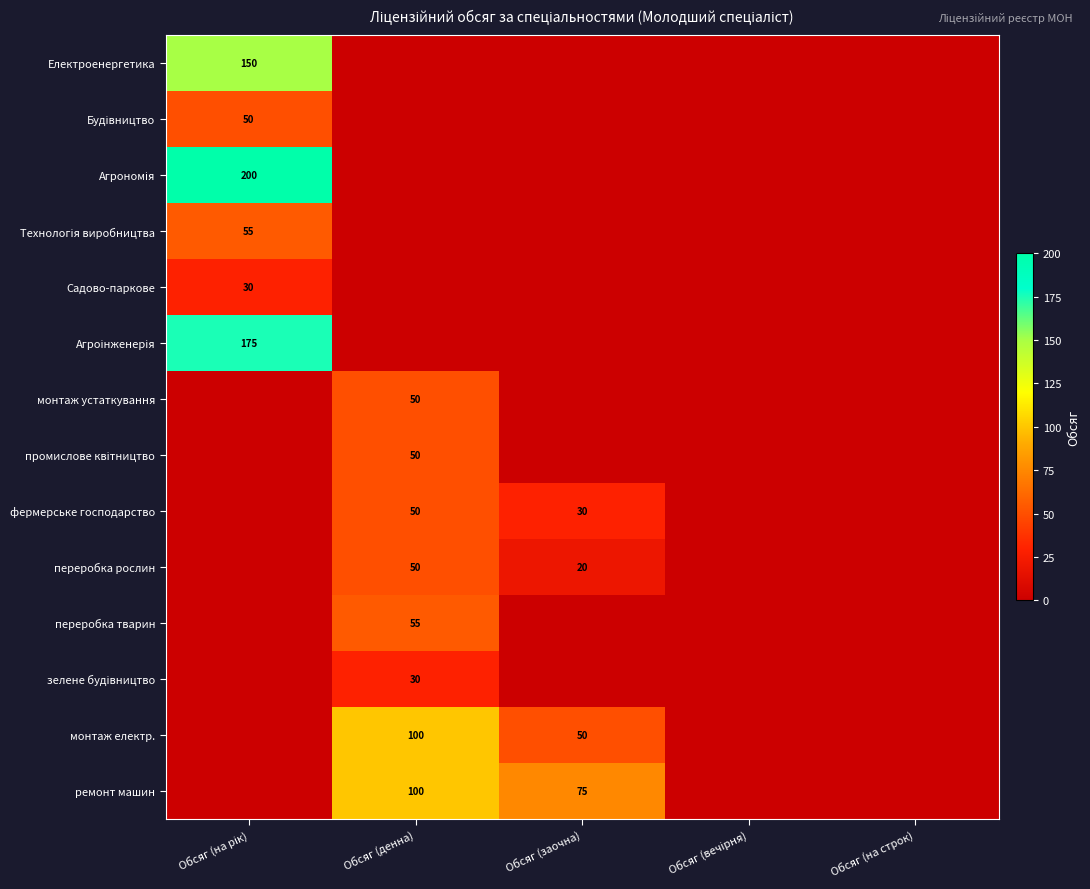

True or false: переробка рослин has a value of 31 at Обсяг (заочна).

False